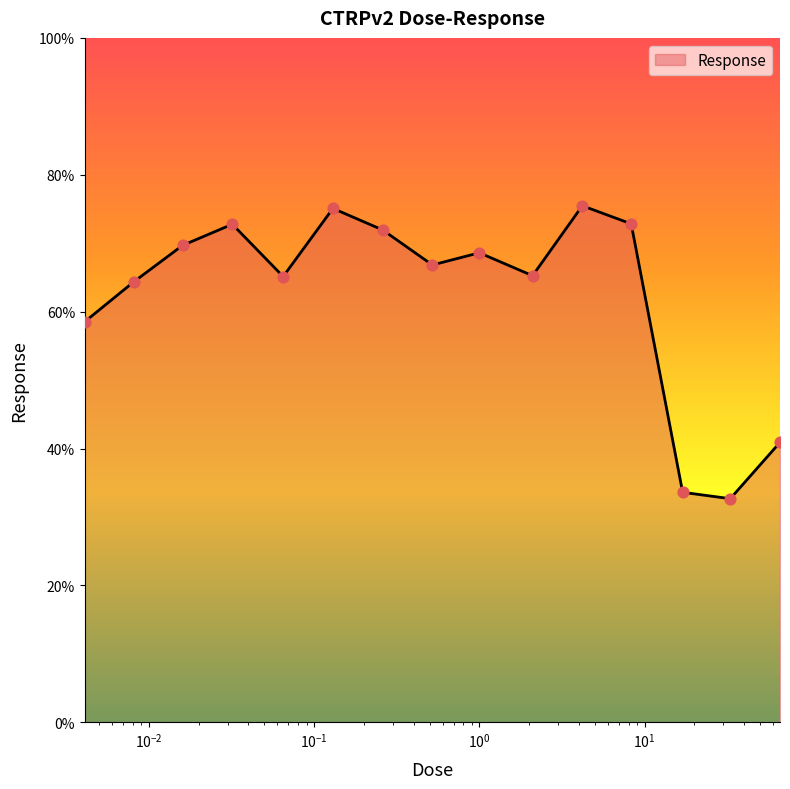

What is the greatest value displayed?

75.5